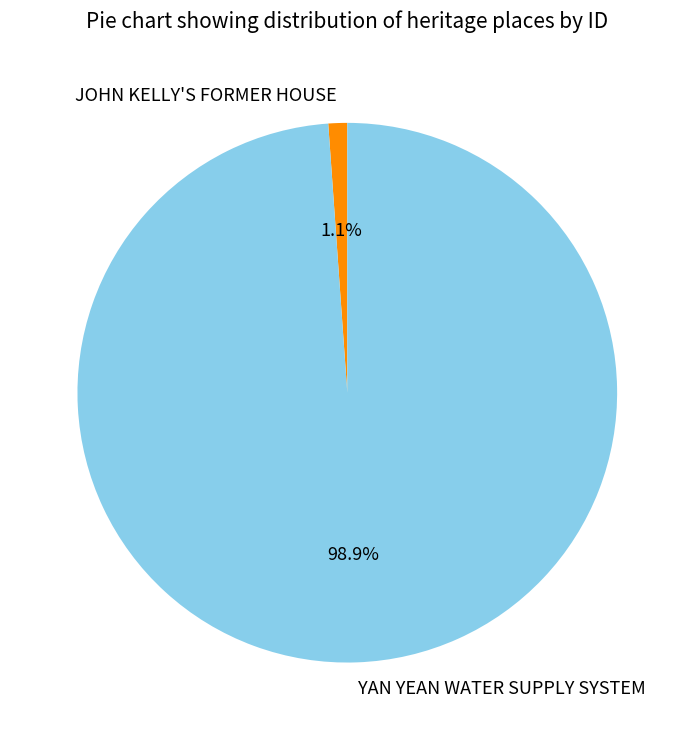

What percentage is the JOHN KELLY'S FORMER HOUSE slice, to the nearest percent?

1%